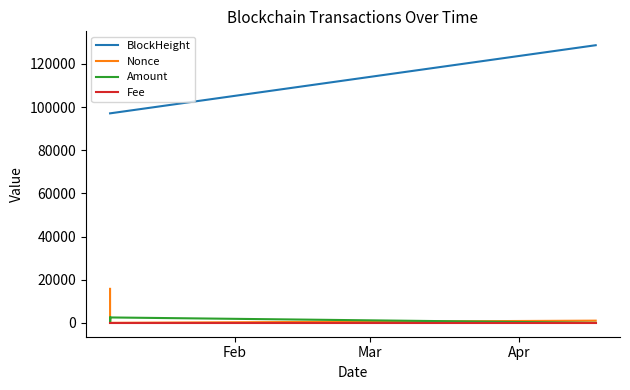

At how many categories does at least one series exceed 125293?

1